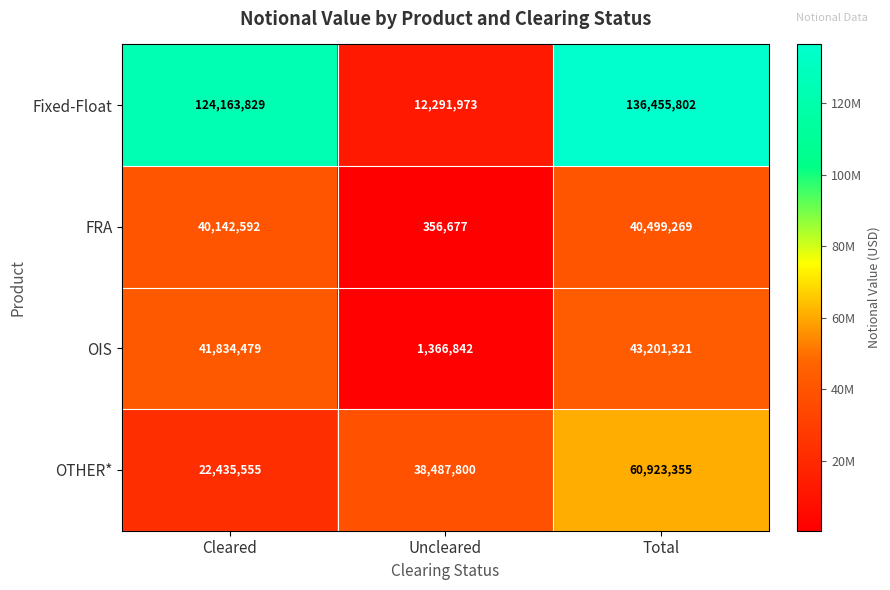

Count the OTHER* values in the range 22435555 to 60923355.

3